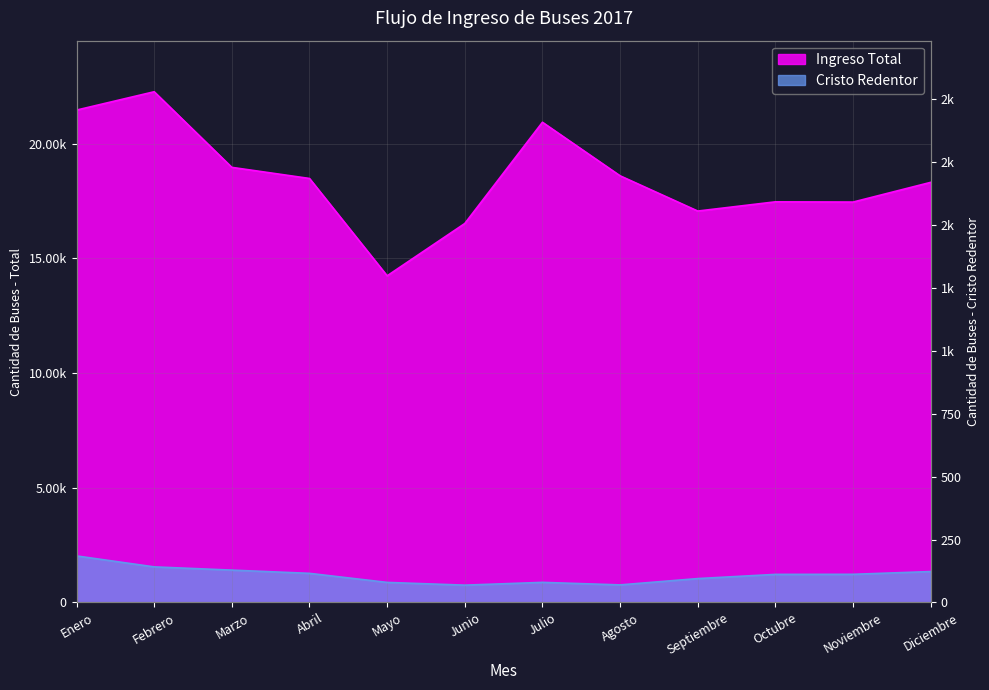

Where does the Ingreso Total series first go above 18479?

Enero